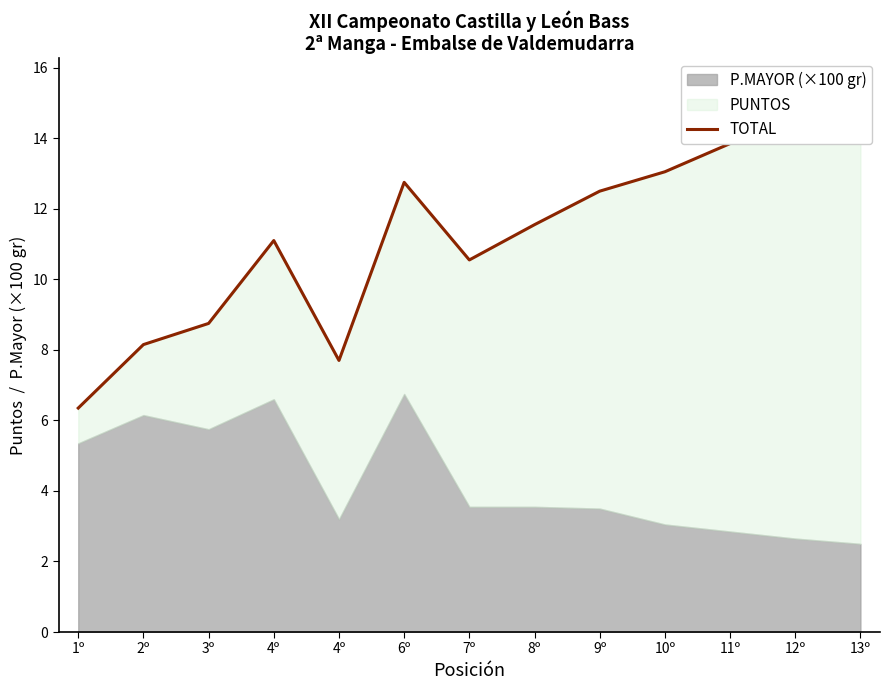

How many values are below 11?

5